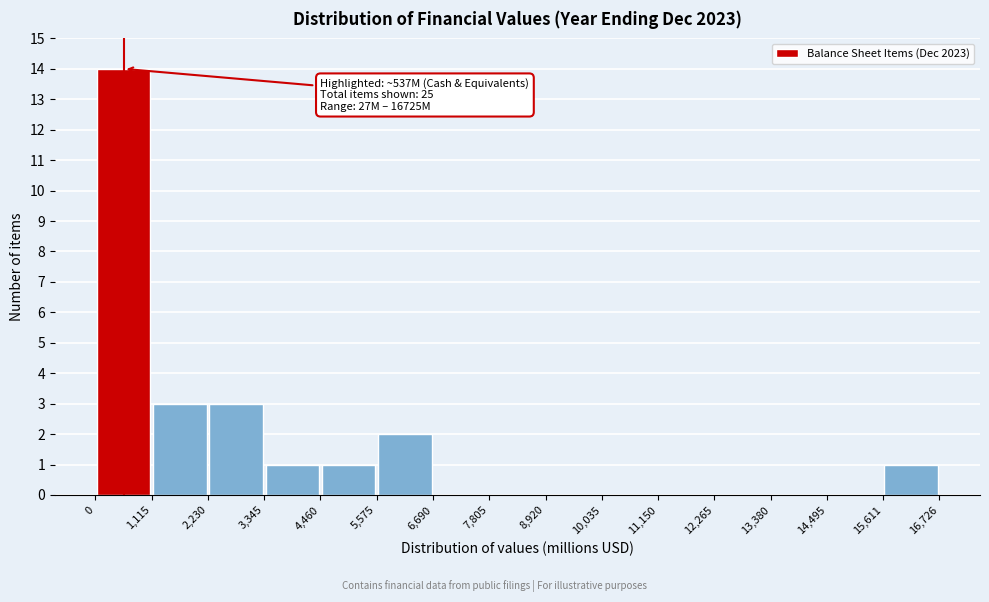

Which range on the x-axis has the tallest bar?

0 to 1,115